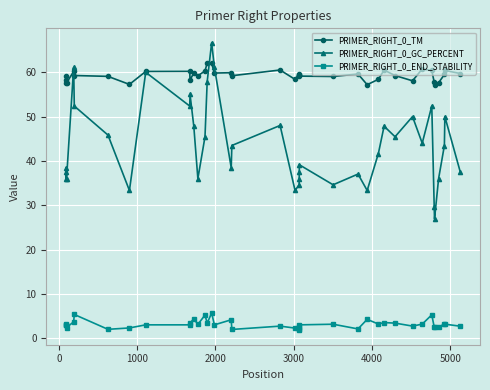

What are all the series names shown in the legend?

PRIMER_RIGHT_0_TM, PRIMER_RIGHT_0_GC_PERCENT, PRIMER_RIGHT_0_END_STABILITY